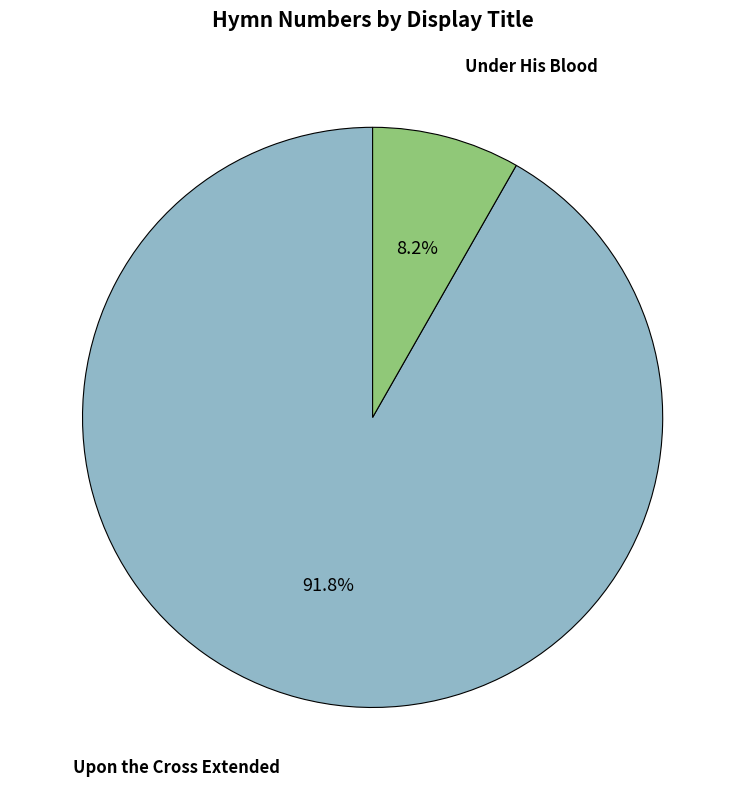

To the nearest percent, what is the average slice percentage?

50%